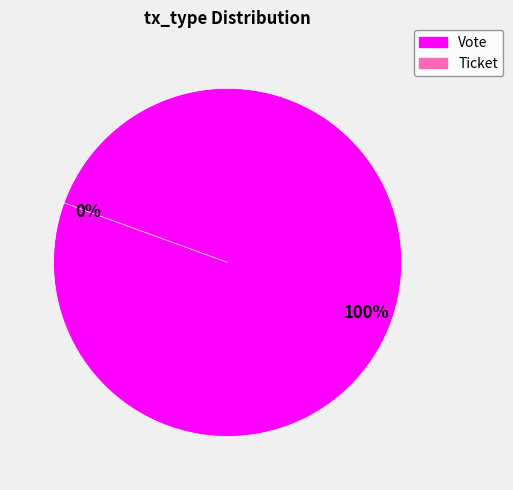

How many segments does this pie chart have?

2